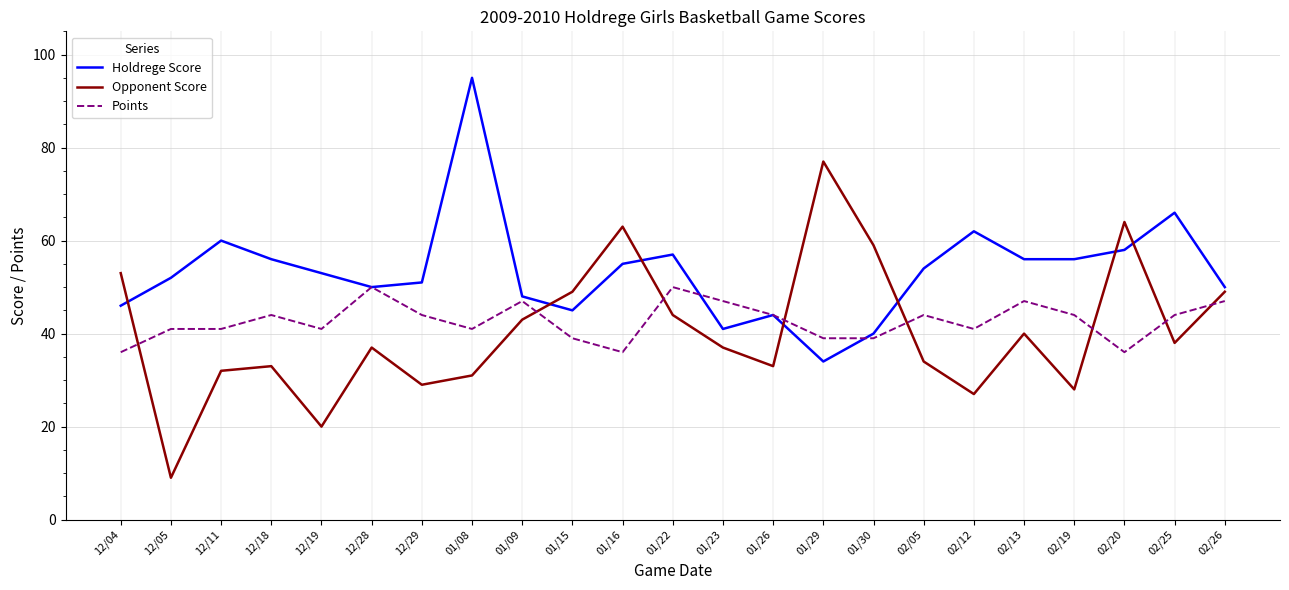

Between which two adjacent categories do Opponent Score and Holdrege Score first intersect?

12/04 and 12/05